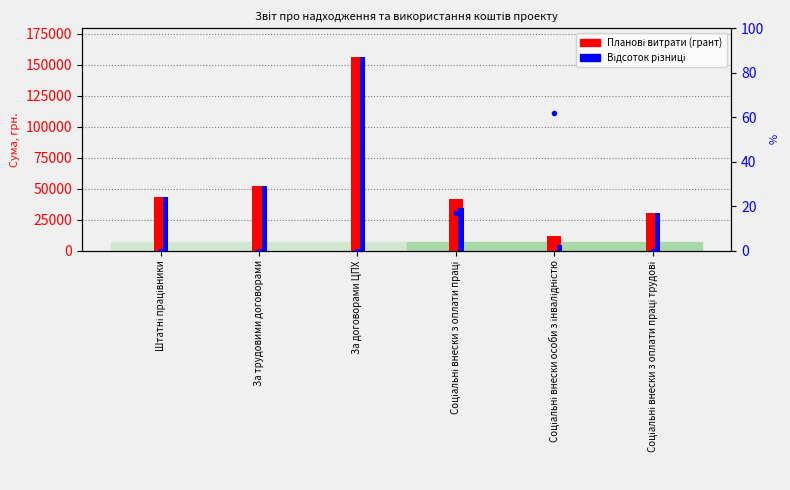

Which category has the highest value in the Відсоток різниці series?

Соціальні внески особи з інвалідністю